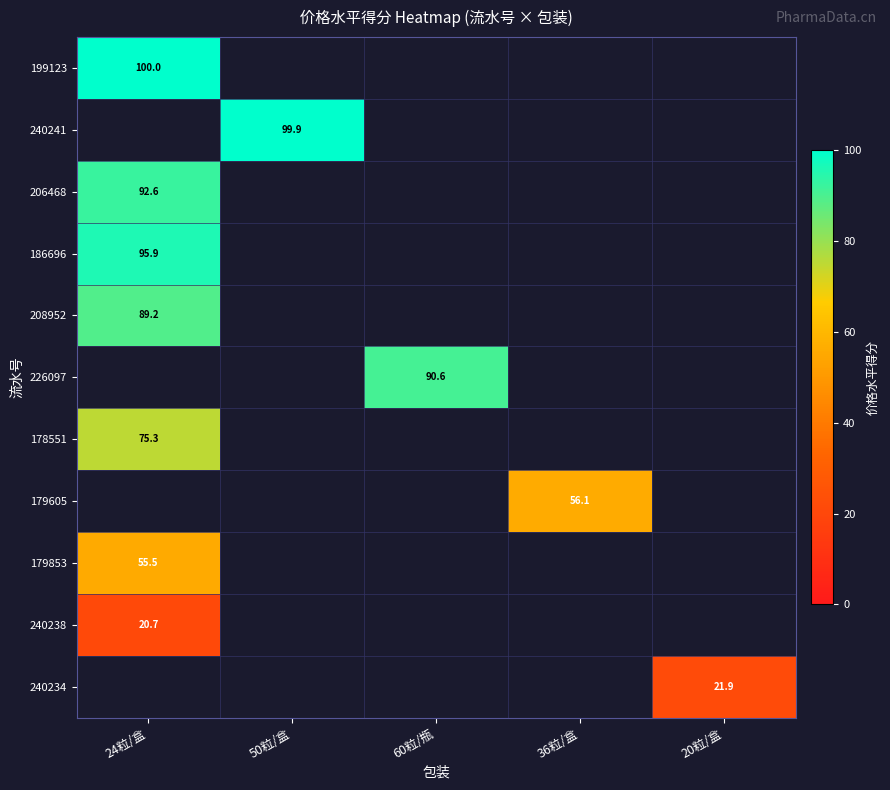

Count the number of categories in the chart.

5